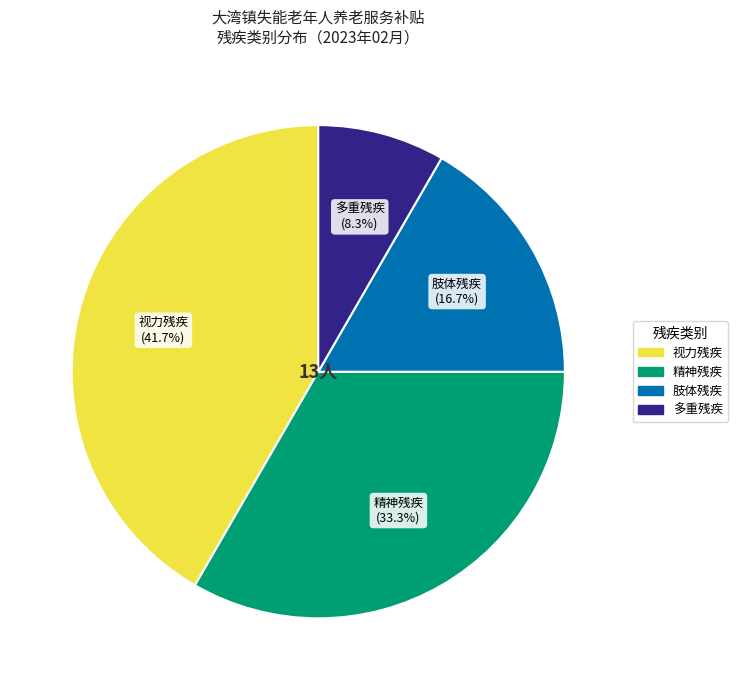

To the nearest percent, what is the average slice percentage?

25%